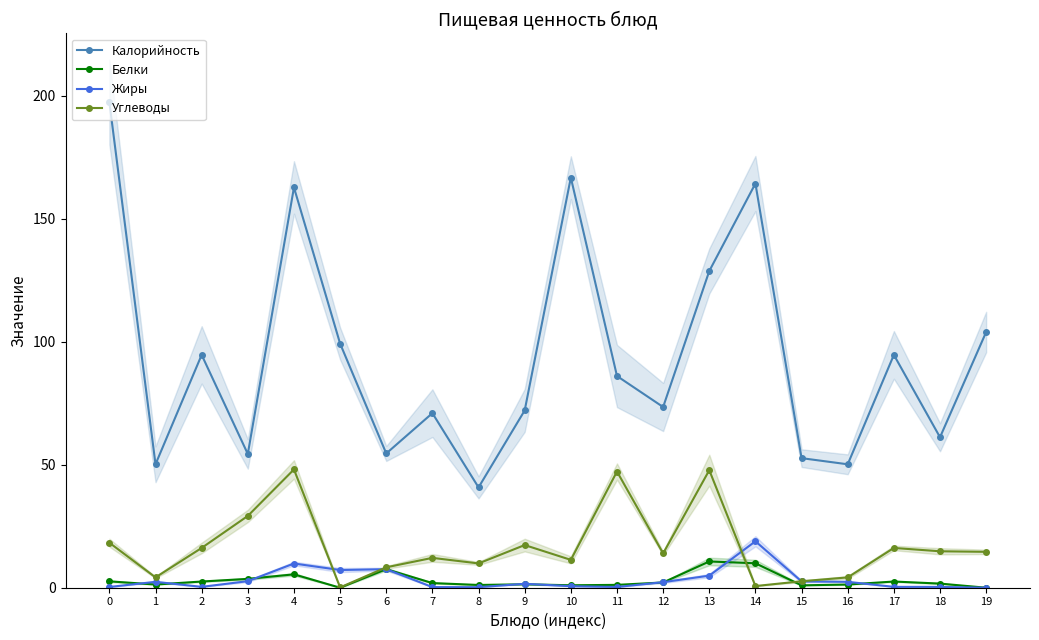

How many interior local peaks does the Жиры series have?

5